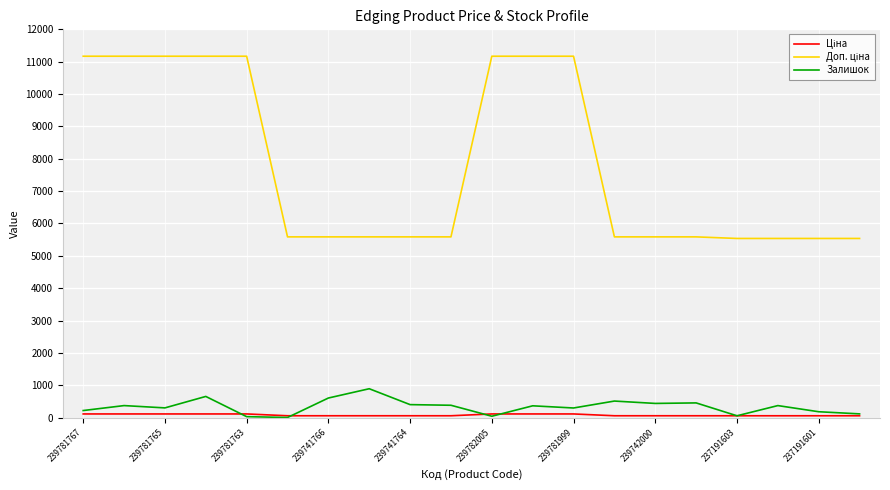

True or false: Залишок has more than 1 points higher than both neighbors.

True